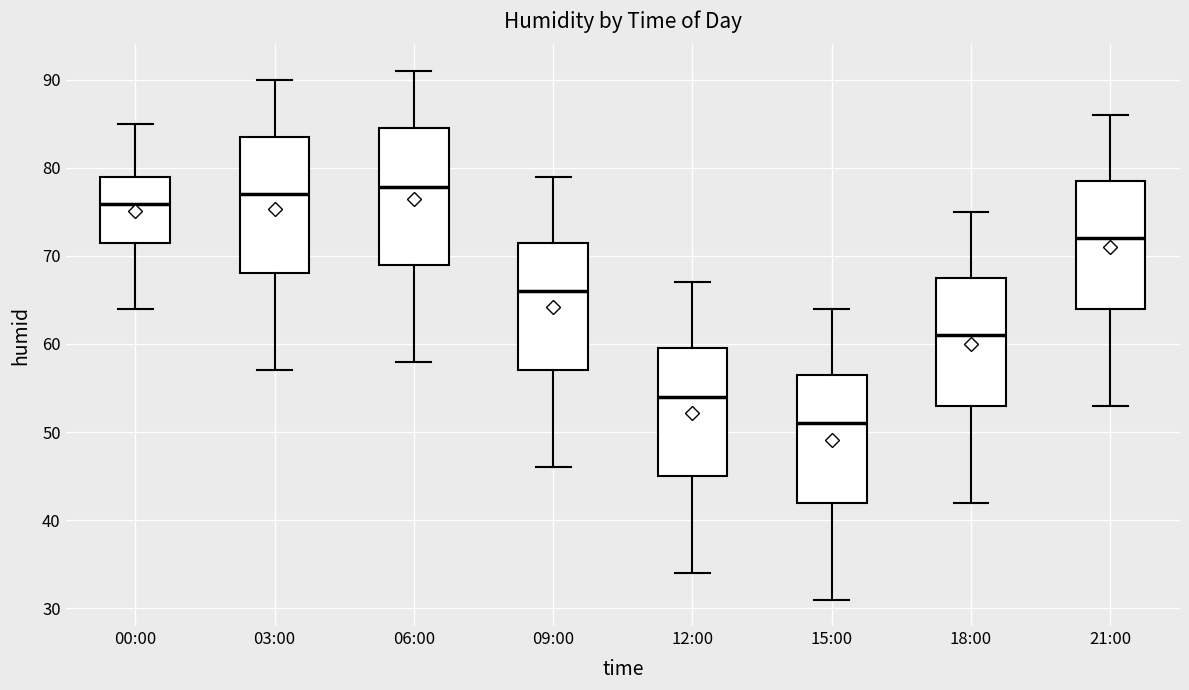

Which box has the lowest median line?

15:00